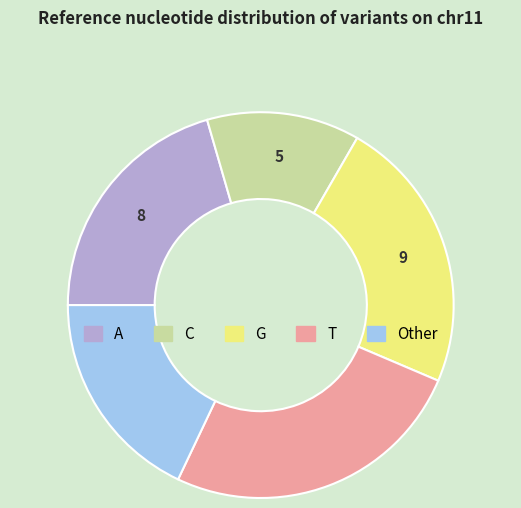

Is there a majority slice in this chart?

No